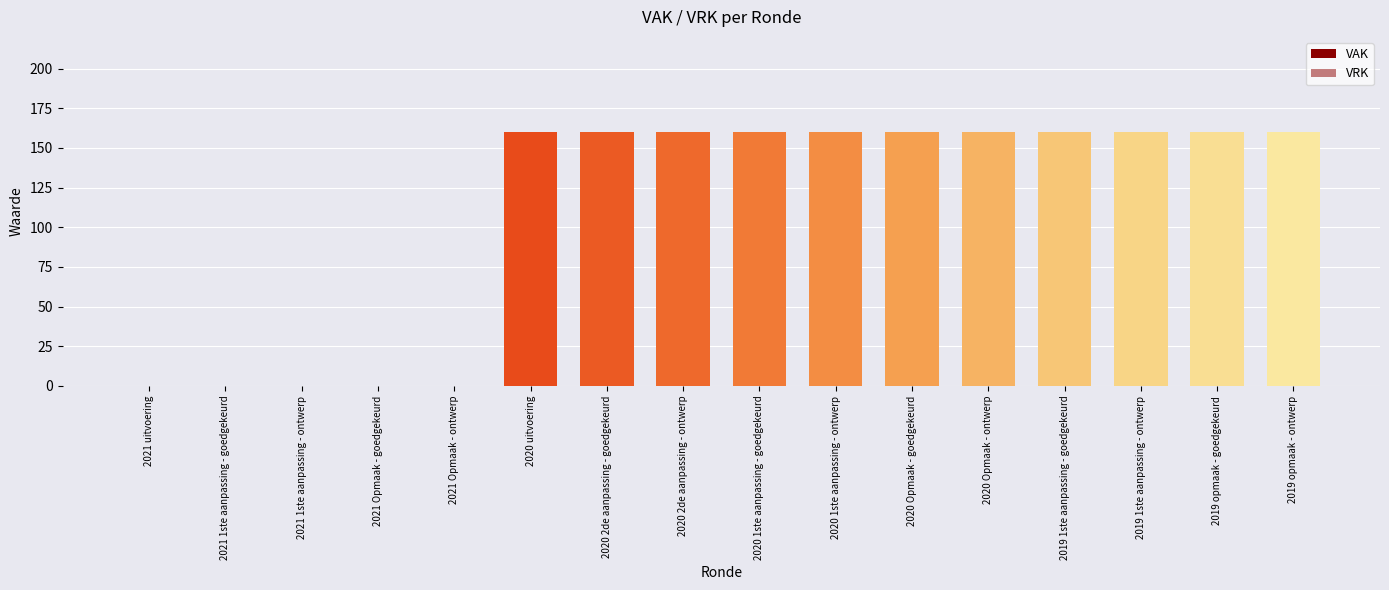

Reading left to right, what are all the values shown in this chart?

VAK: 0	0	0	0	0	160	160	160	160	160	160	160	160	160	160	160
VRK: 0	0	0	0	0	0	0	0	0	0	0	0	0	0	0	0